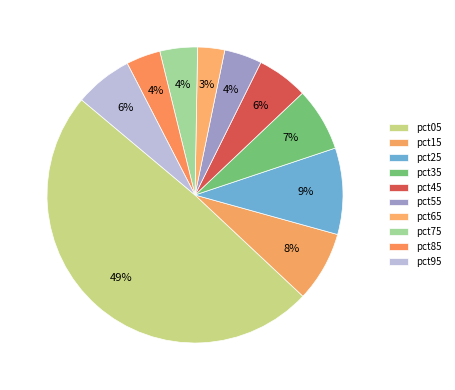

How many segments does this pie chart have?

10